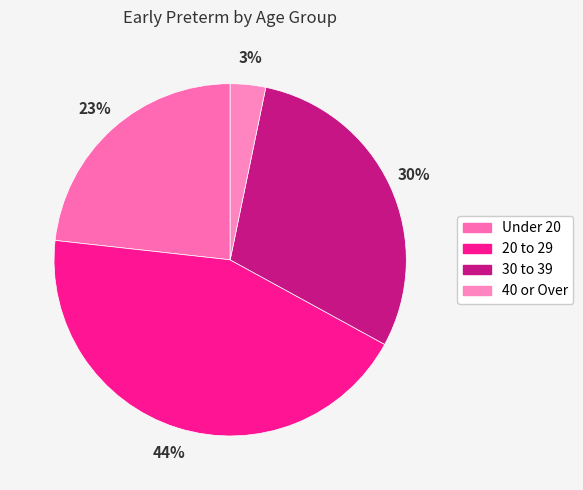

Is there any slice that represents more than half of the pie?

No